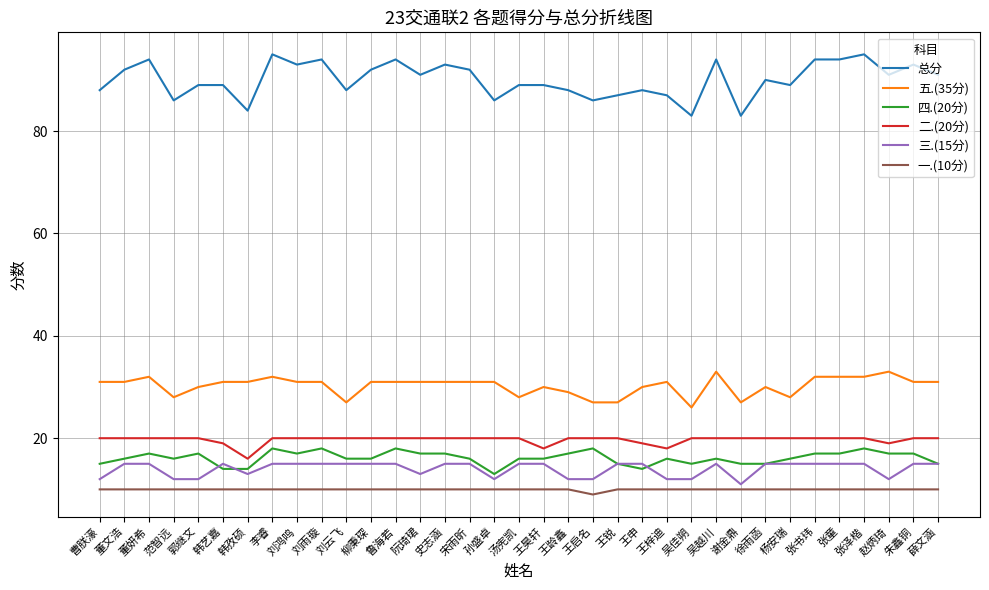

What is the total value across all series at 王启名?

172